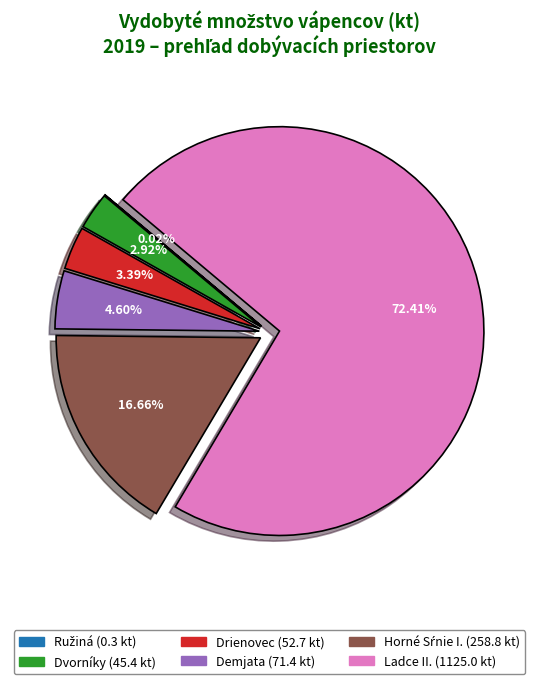

Which has a higher value, Dvorníky or Ladce II.?

Ladce II.